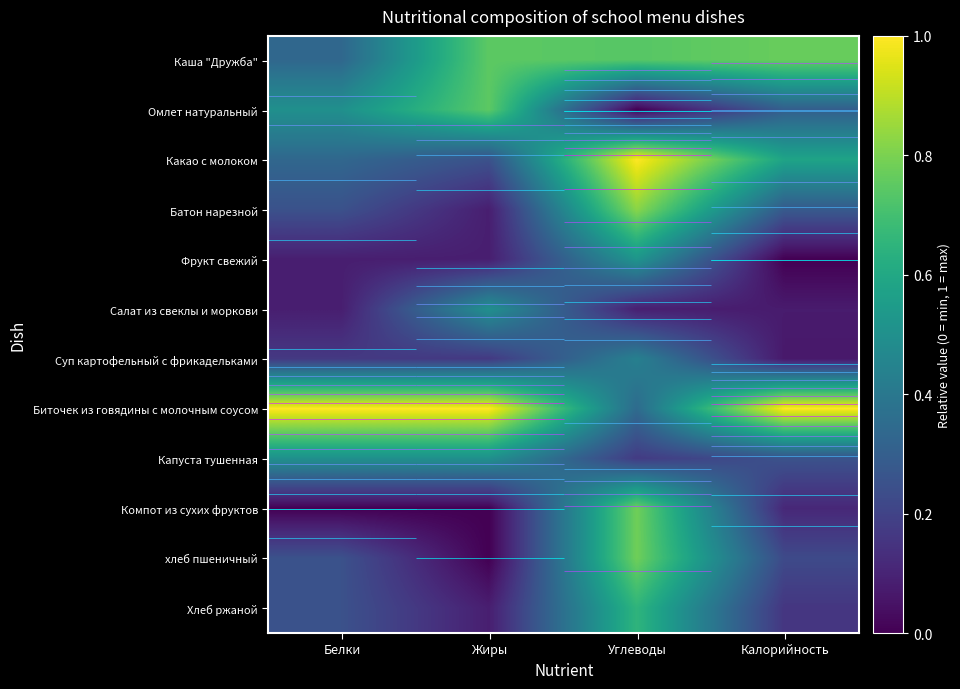

Is the value of Батон нарезной at Жиры greater than the value of Салат из свеклы и моркови at Калорийность?

Yes